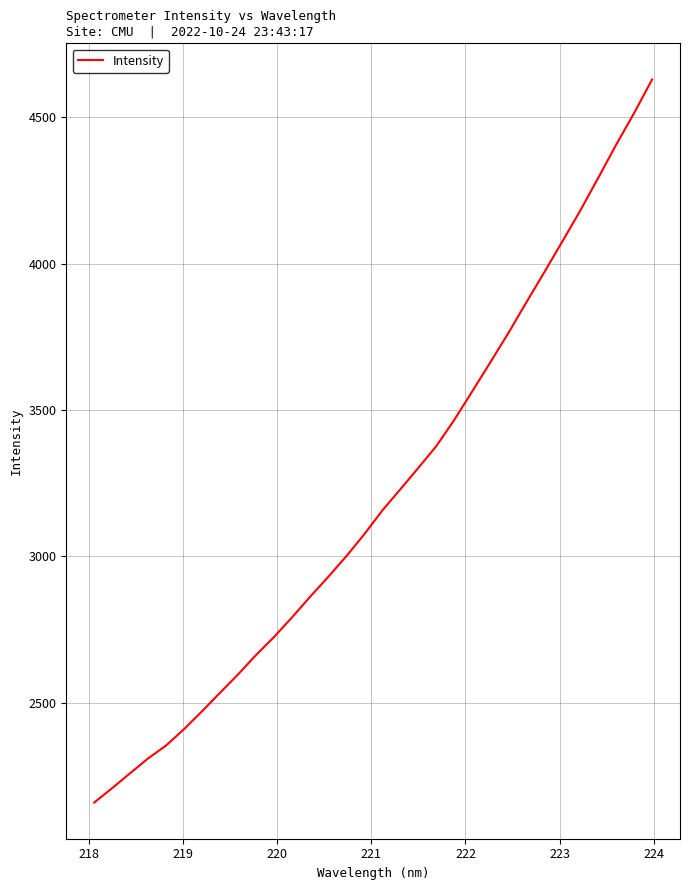

What is the smallest value displayed?

2159.5